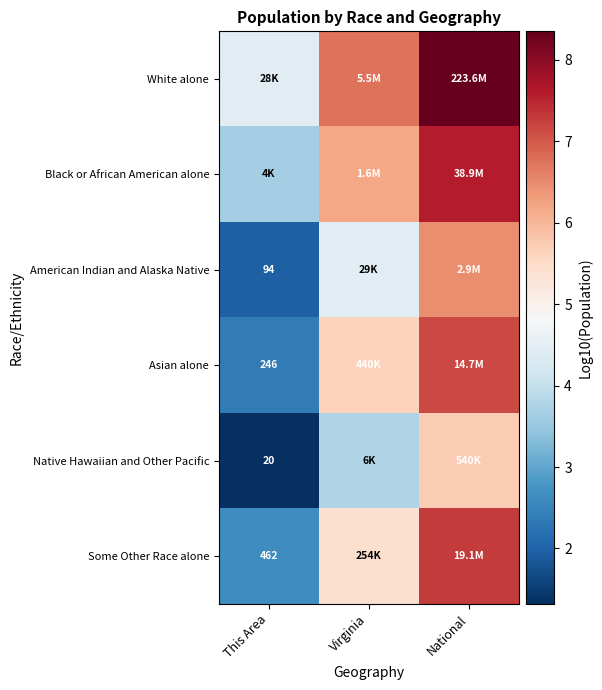

What is the approximate value of Asian alone at Virginia?

5.6